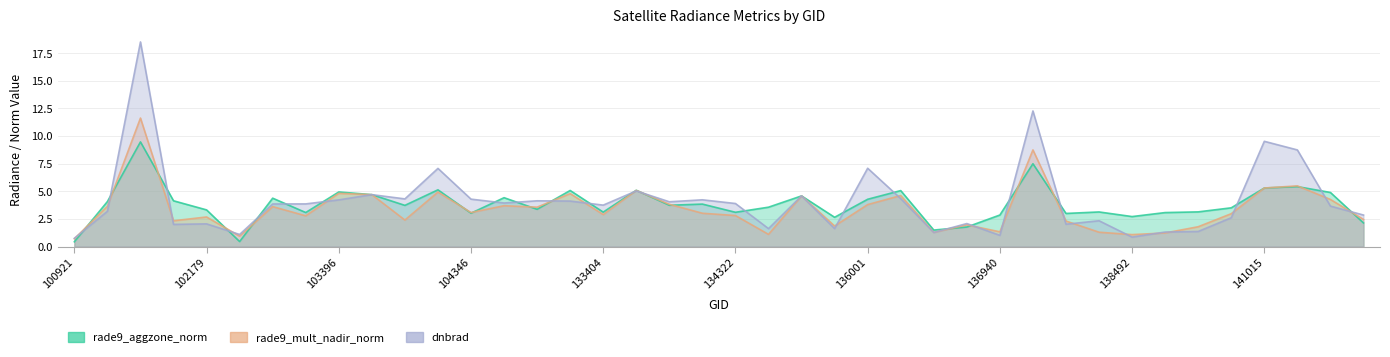

True or false: rade9_aggzone_norm and rade9_mult_nadir_norm intersect in this chart.

True